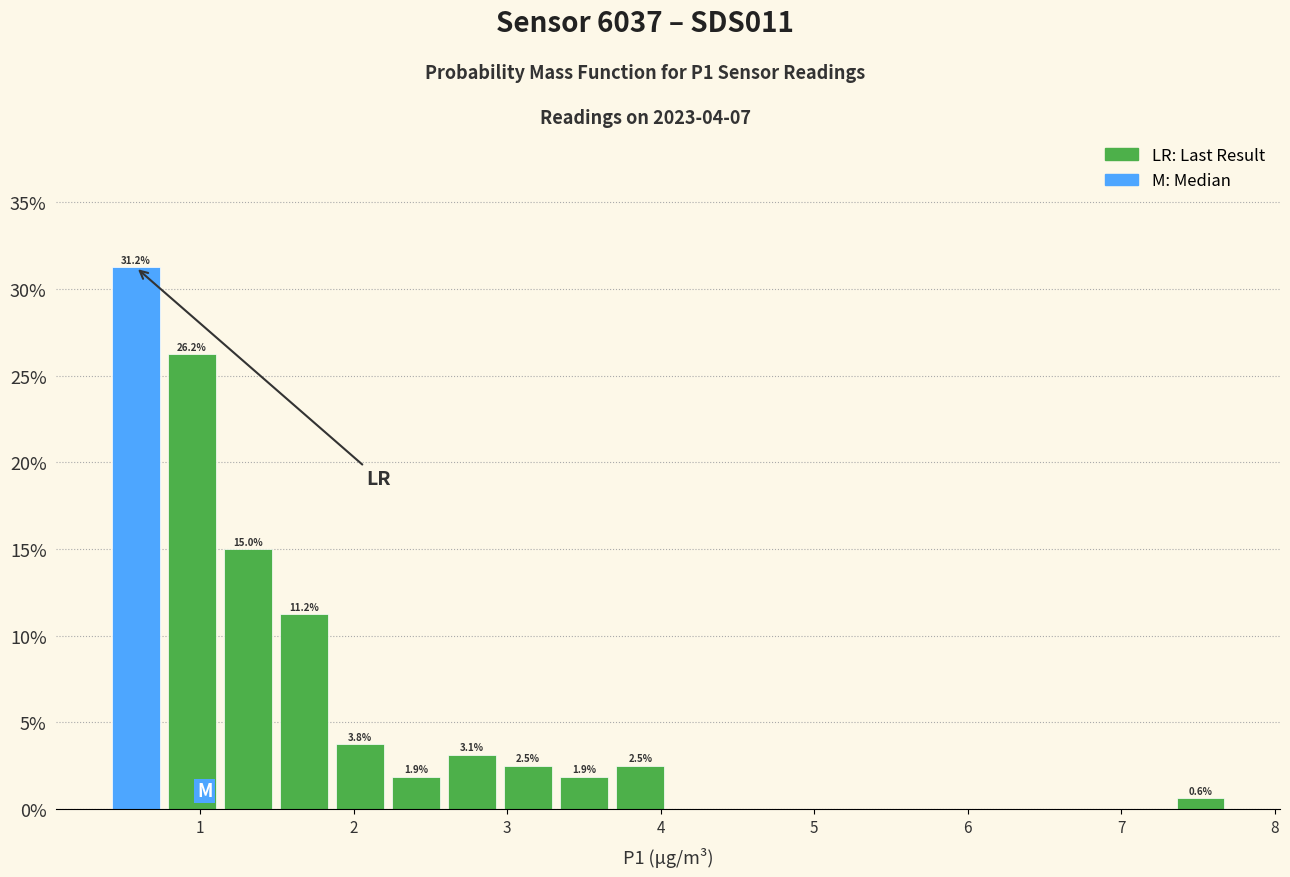

Around what value on the x-axis is the tallest bar? Give the approximate position of its centre, as read against the axis.

0.6